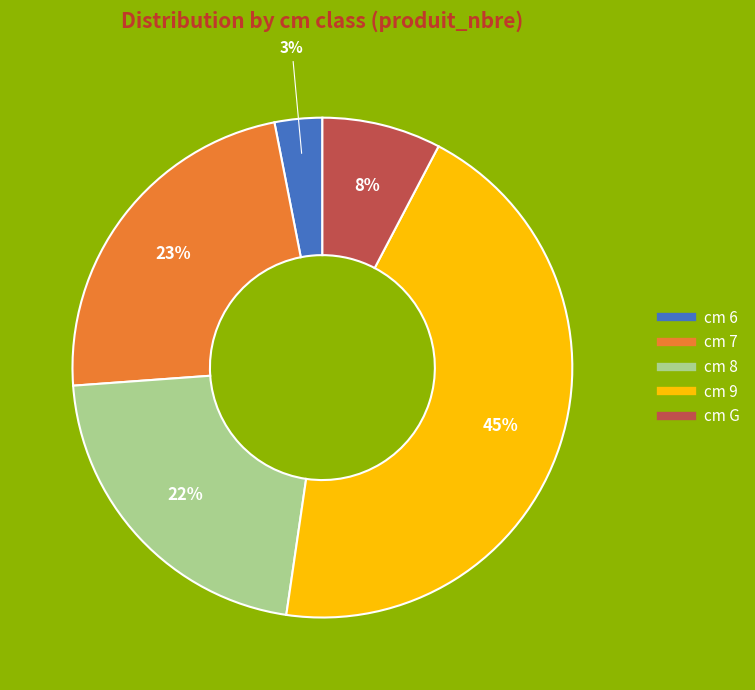

Does any single category account for the majority?

No